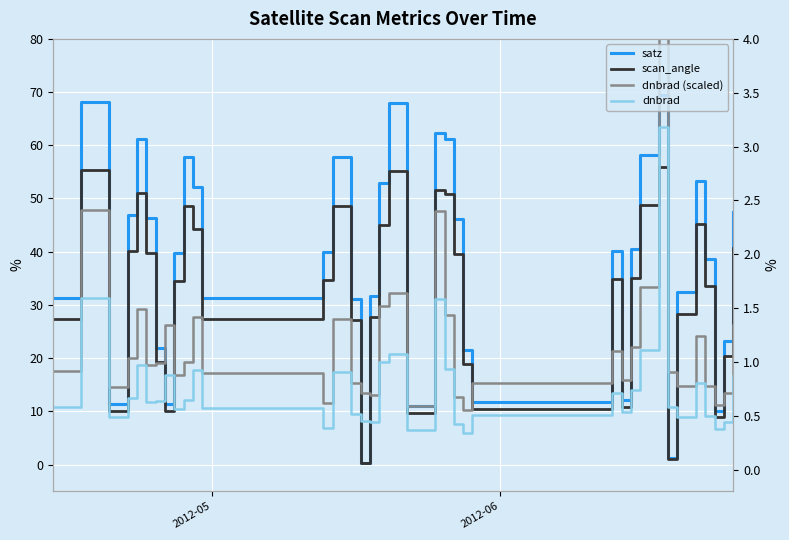

Reading right to left, what are all the values shown in this chart?

satz: 47.5	23.1	10.2	38.6	53.3	32.4	1.2	69.4	58.2	40.4	12.2	40.1	11.8	21.5	46.1	61.1	62.3	11.0	68.0	52.9	31.7	0.3	31.1	57.9	39.9	31.3	52.1	57.8	39.8	11.3	21.9	46.3	61.3	46.8	11.4	68.1	31.4
scan_angle: 40.8	20.4	9.0	33.5	45.2	28.3	1.1	56.0	48.8	35.0	10.8	34.8	10.4	18.9	39.6	50.9	51.6	9.7	55.2	44.9	27.8	0.2	27.2	48.6	34.6	27.4	44.3	48.5	34.5	10.0	19.3	39.8	50.9	40.2	10.1	55.3	27.4
dnbrad (scaled): 26.2	13.4	11.3	14.8	24.2	14.7	17.5	95.4	33.3	22.1	15.9	21.3	15.3	10.3	12.7	28.1	47.6	10.9	32.2	29.9	13.1	13.4	15.4	27.3	11.5	17.1	27.8	19.2	16.9	26.3	19.1	18.7	29.2	20.0	14.6	47.9	17.5
dnbrad: 0.9	0.4	0.4	0.5	0.8	0.5	0.6	3.2	1.1	0.7	0.5	0.7	0.5	0.3	0.4	0.9	1.6	0.4	1.1	1.0	0.4	0.4	0.5	0.9	0.4	0.6	0.9	0.6	0.6	0.9	0.6	0.6	1.0	0.7	0.5	1.6	0.6